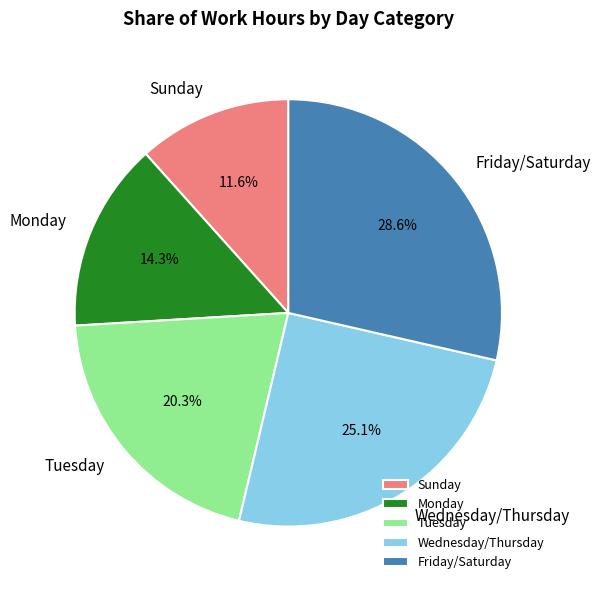

Rank the categories by value from lowest to highest.

Sunday, Monday, Tuesday, Wednesday/Thursday, Friday/Saturday